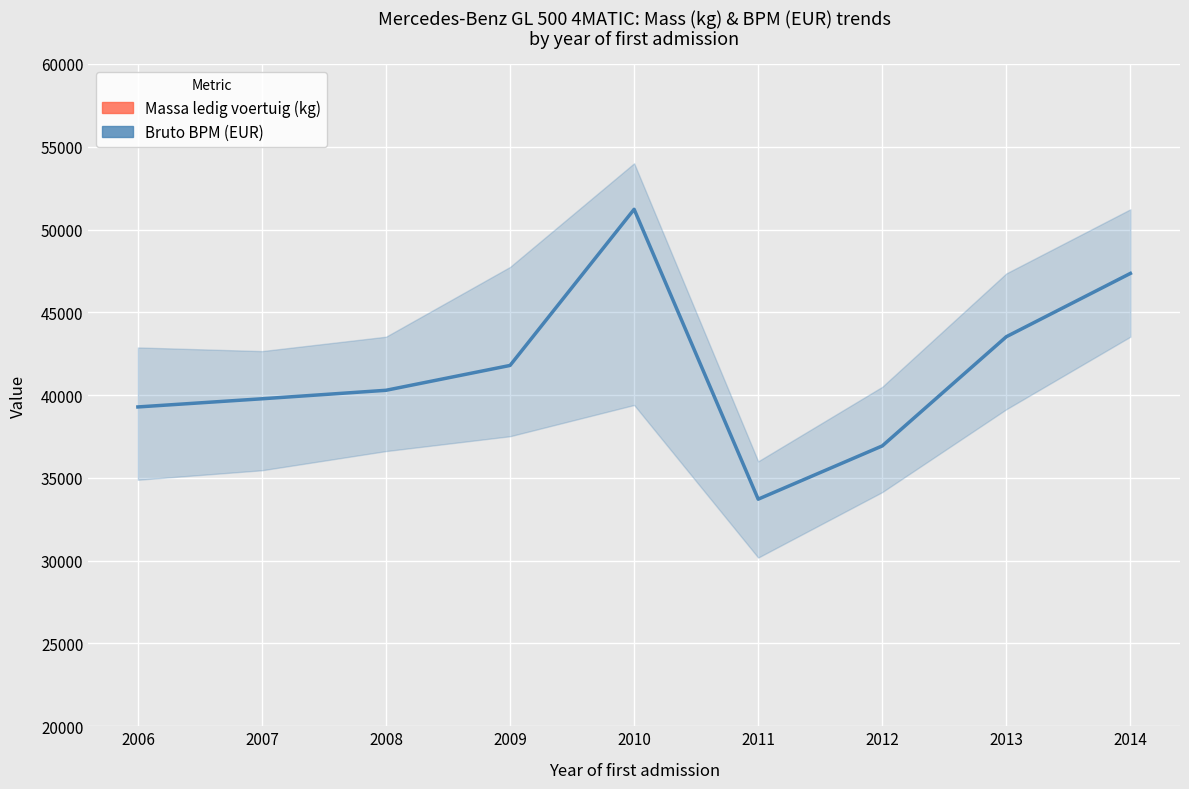

How many lines are shown in the chart?

2